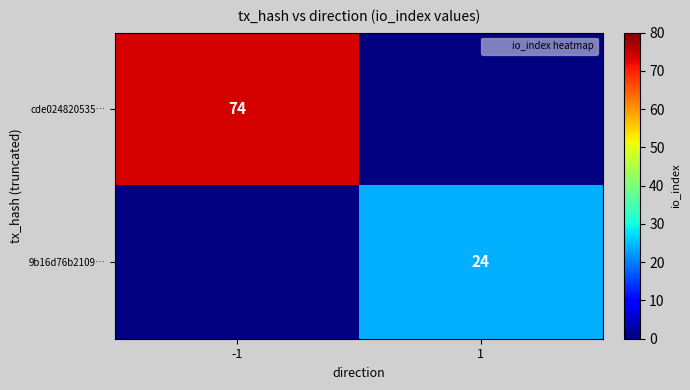

True or false: cde024820535… has a value of 74 at -1.

True